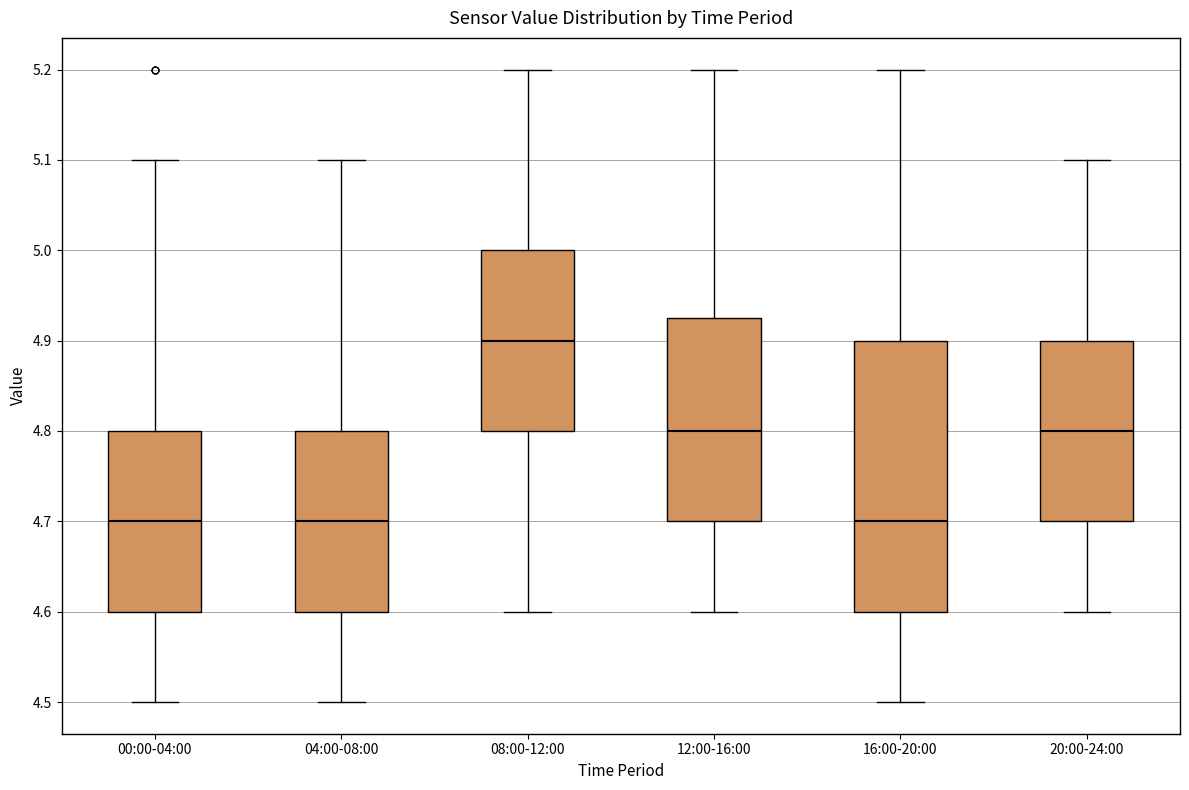

Comparing the boxes themselves (not the whiskers), which one is the tallest?

16:00-20:00